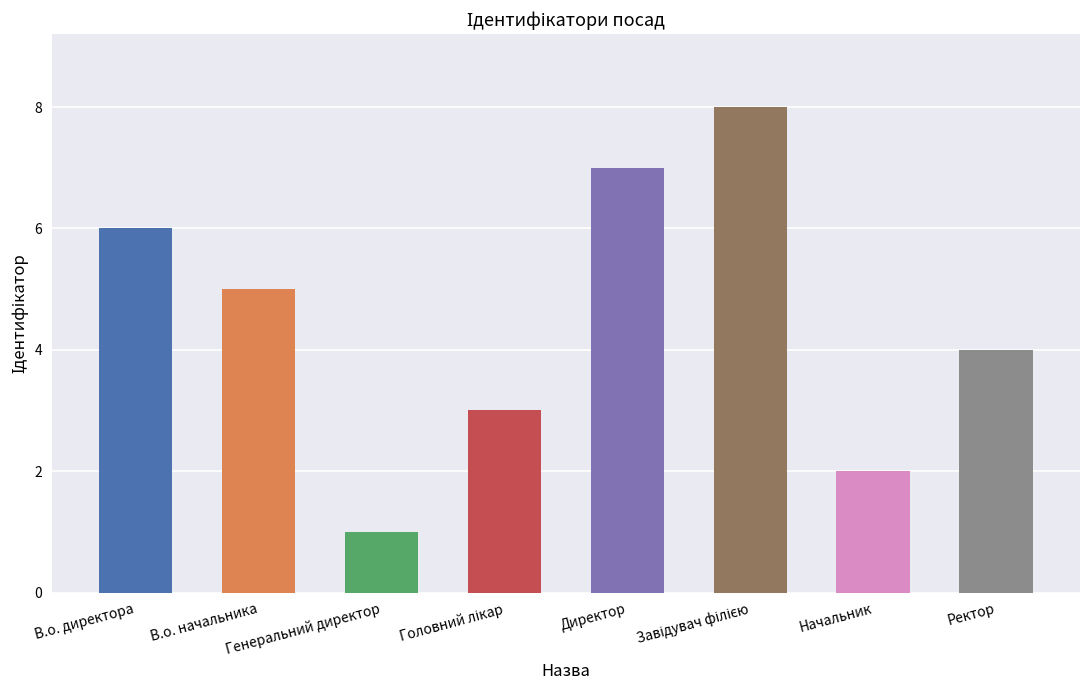

What is the maximum value shown in the chart?

8